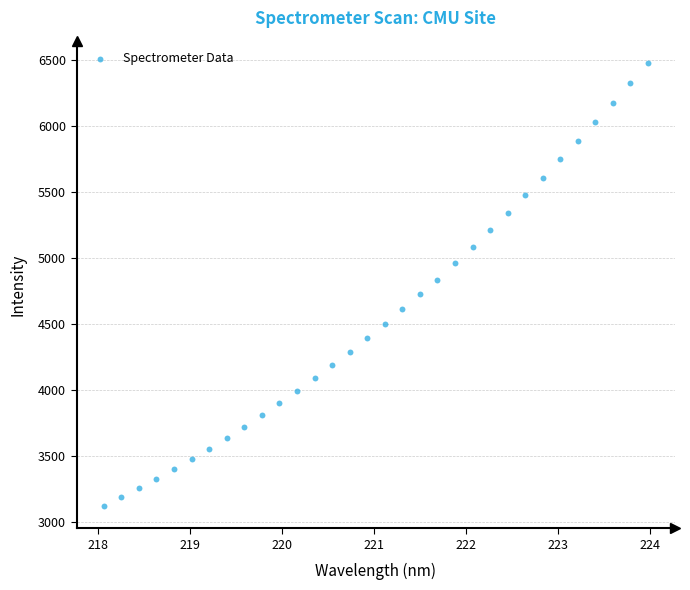

What is the range of Y values (max minus min)?

3357.5